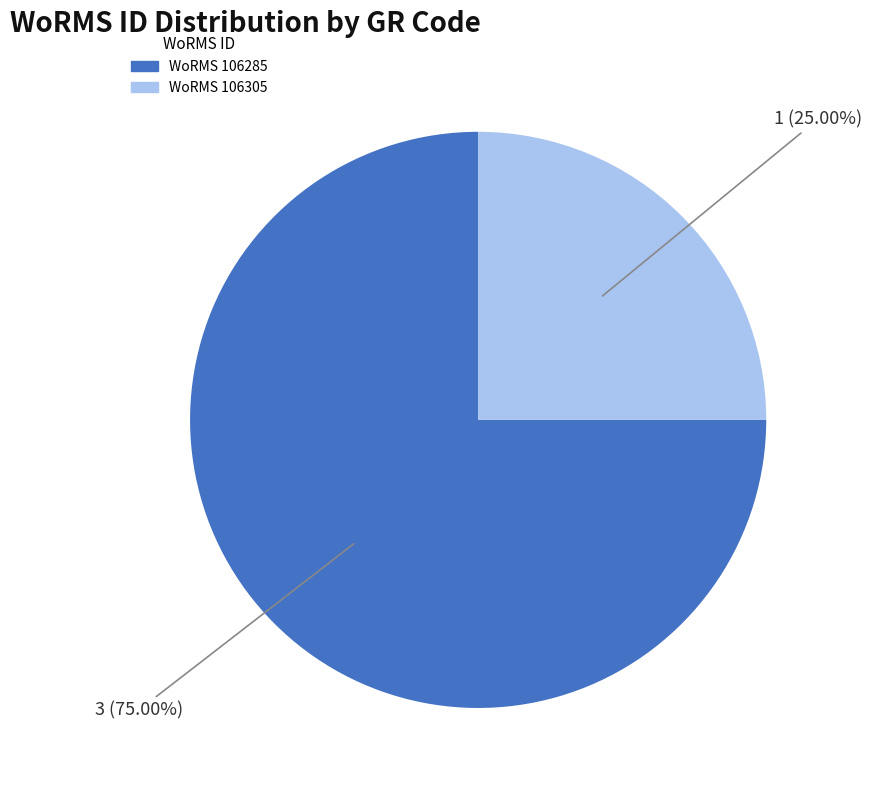

Is there a majority slice in this chart?

Yes